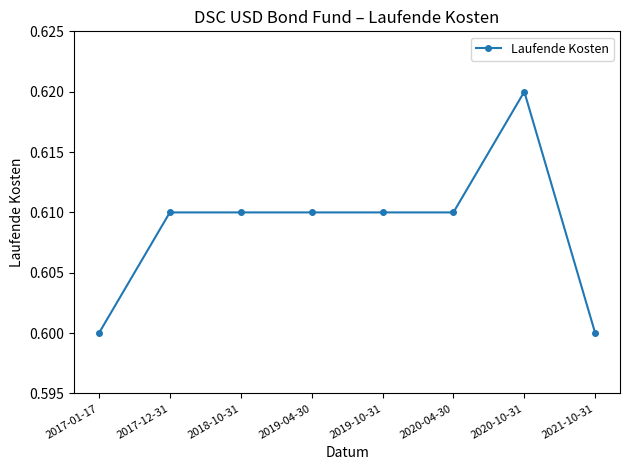

Is this an area chart (filled region under the line)?

No